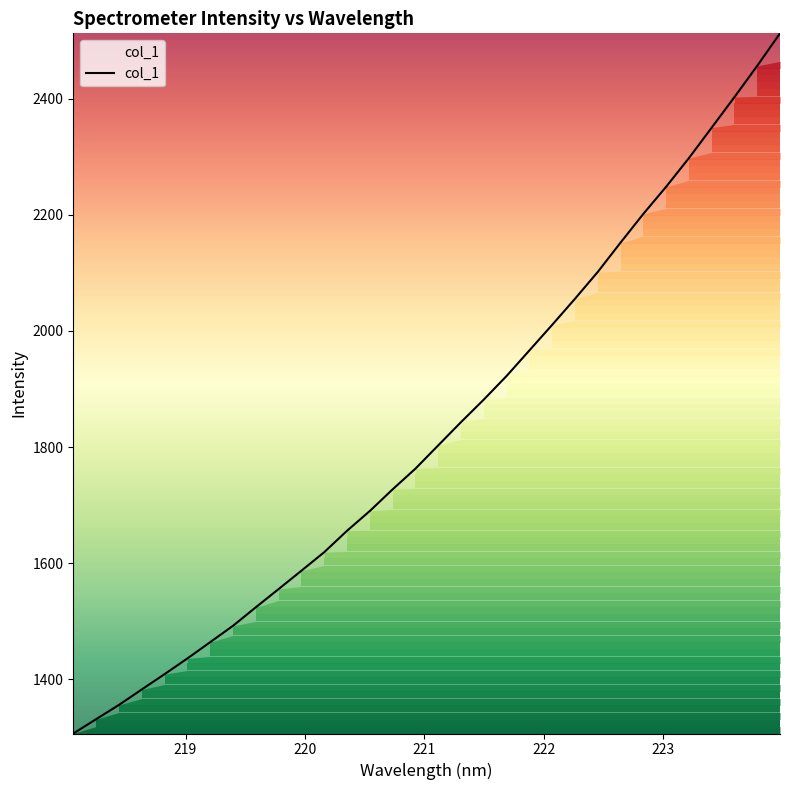

What is the difference between the maximum and minimum values?

1205.6